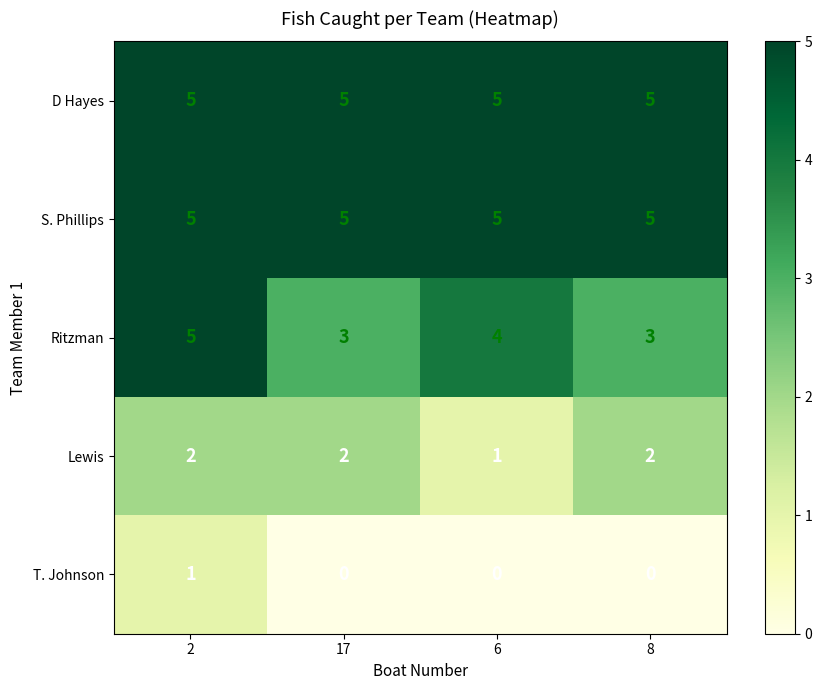

Which series has the widest spread of values?

Ritzman